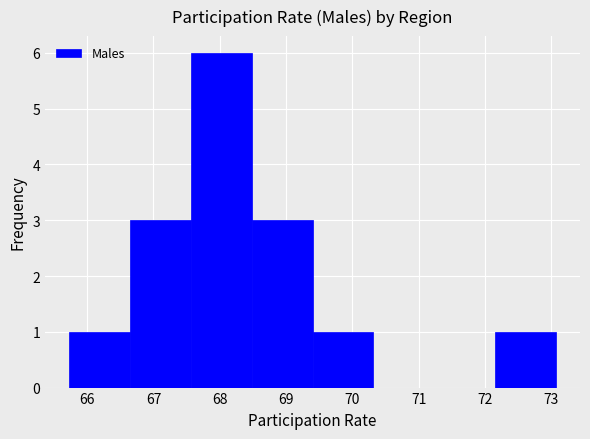

Reading left to right, list every bar in this chart as the range it spans on the x-axis followed by its height. Neither the bar edges nor the heights are printed on the chart, so give them approximately, as read against the axes.

65.7 to 66.7: 1
66.7 to 67.6: 3
67.6 to 68.5: 6
68.5 to 69.4: 3
69.4 to 70.3: 1
70.3 to 71.2: 0
71.2 to 72.1: 0
72.1 to 73.1: 1